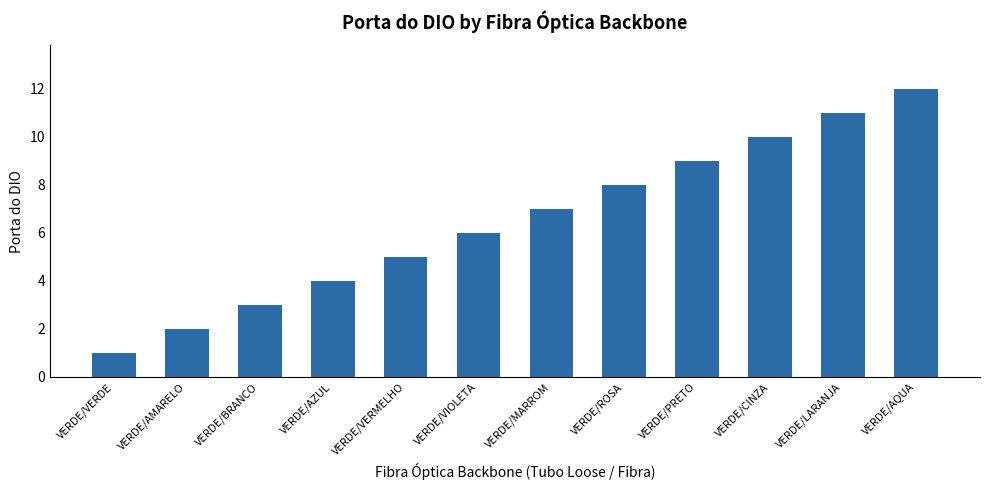

The value at VERDE/VIOLETA is 6. True or false?

True